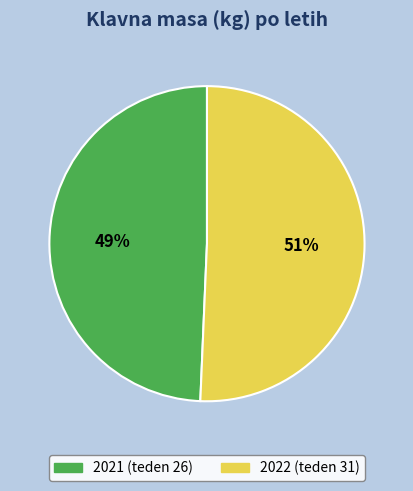

To the nearest percent, what is the combined percentage of 2022 (teden 31) and 2021 (teden 26)?

100%